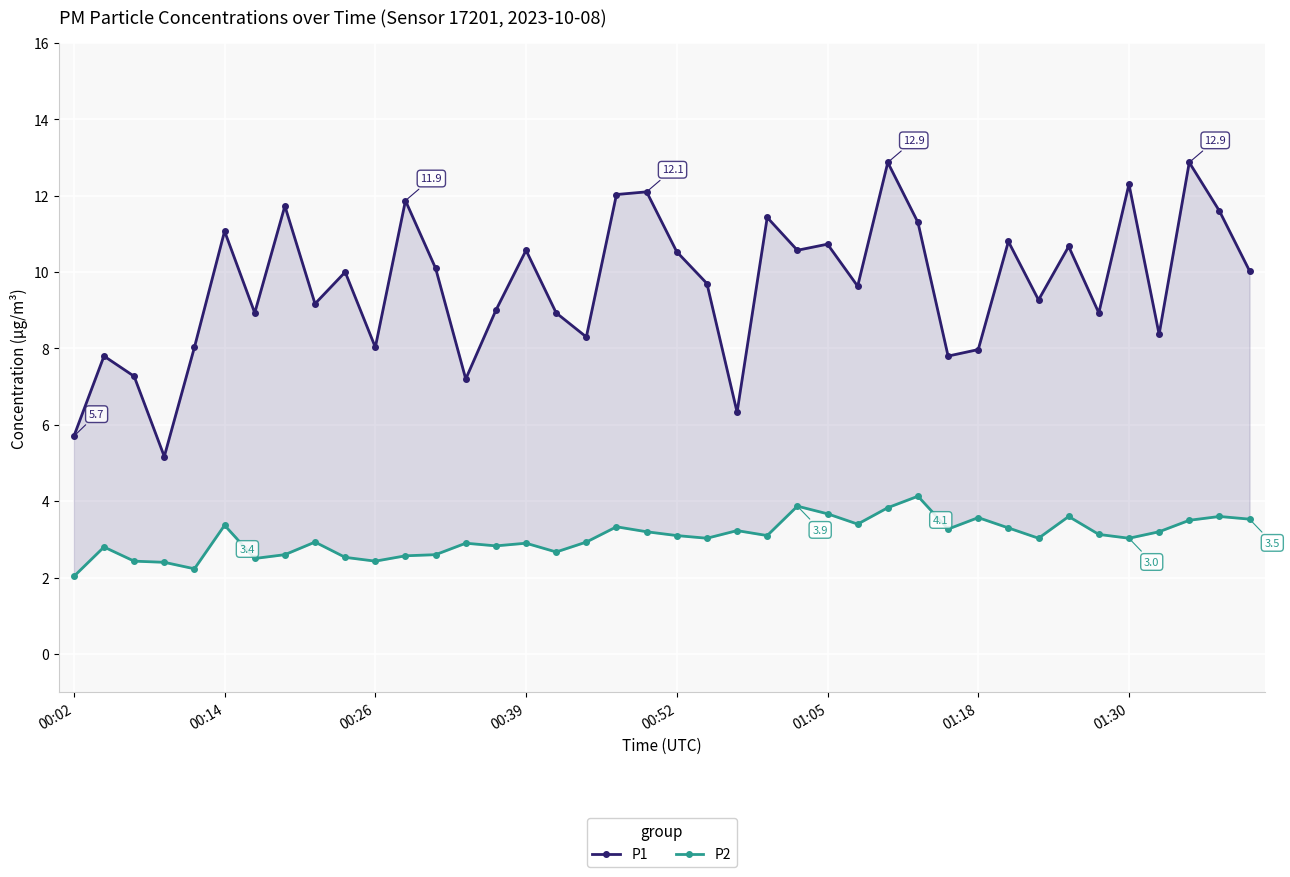

List the labels in order of P2 value, smallest first.

00:02, 00:52, 00:39, 00:26, 10, 01:18, 9, 11, 01:30, 12, 16, 00:14, 14, 13, 15, 8, 17, 21, 32, 35, 20, 23, 34, 19, 36, 22, 29, 31, 18, 01:05, 26, 37, 39, 30, 33, 38, 25, 27, 24, 28